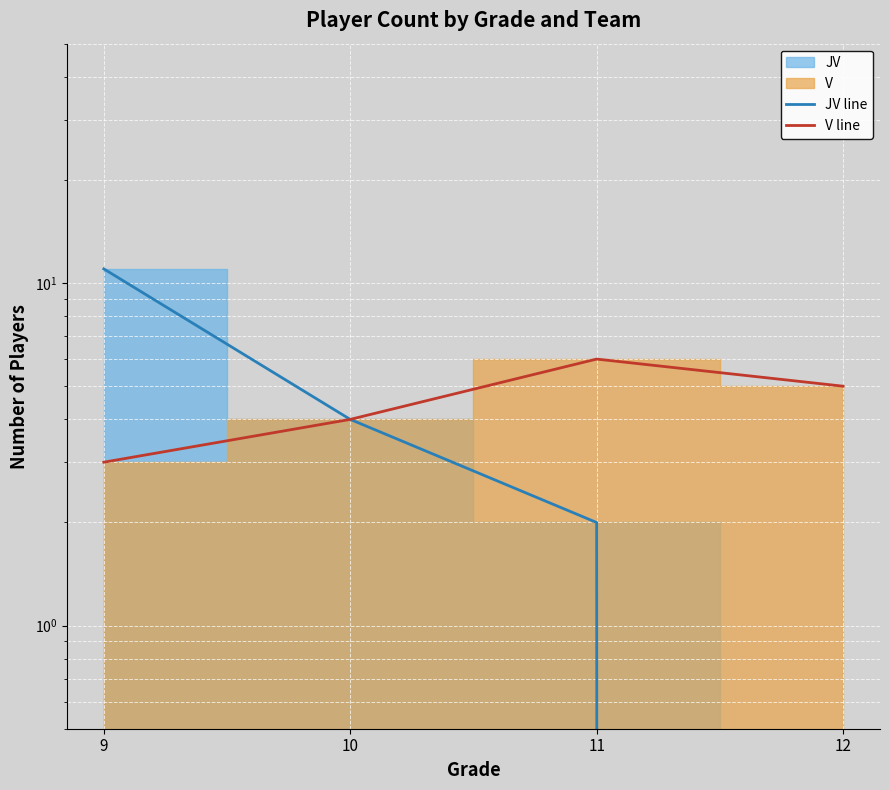

True or false: JV line and V line intersect in this chart.

False